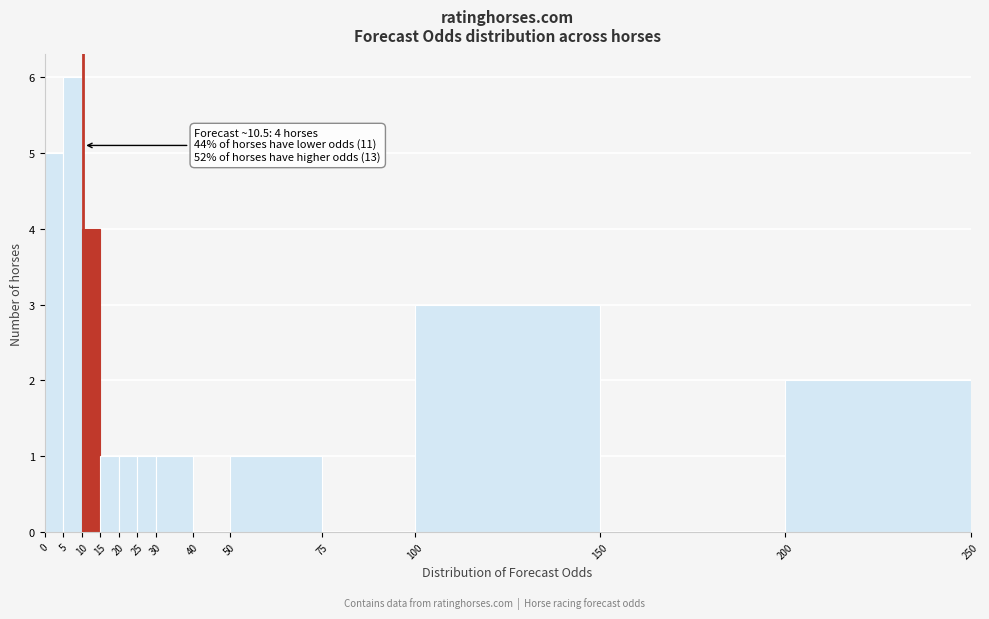

Over which range of the x-axis is the bar tallest?

5 to 10